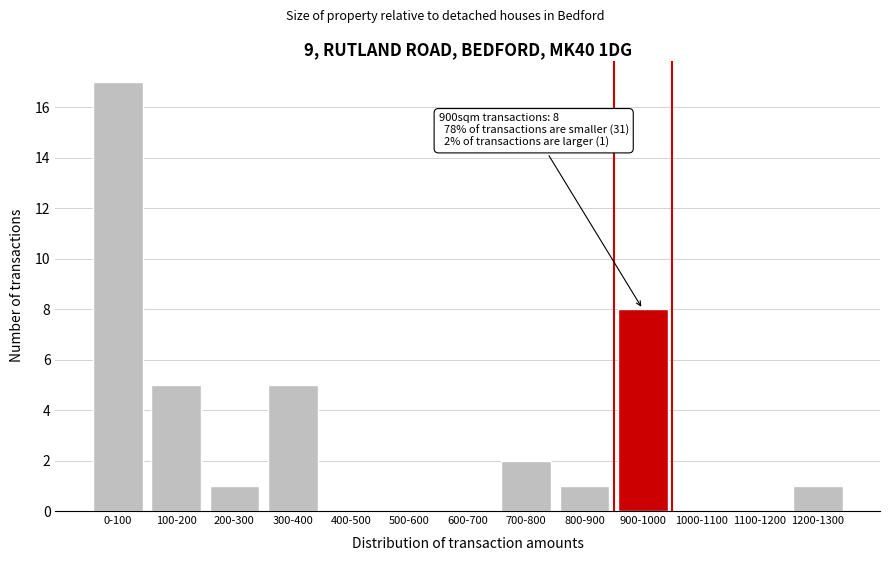

Is it true that the value at 700-800 is 1?

False